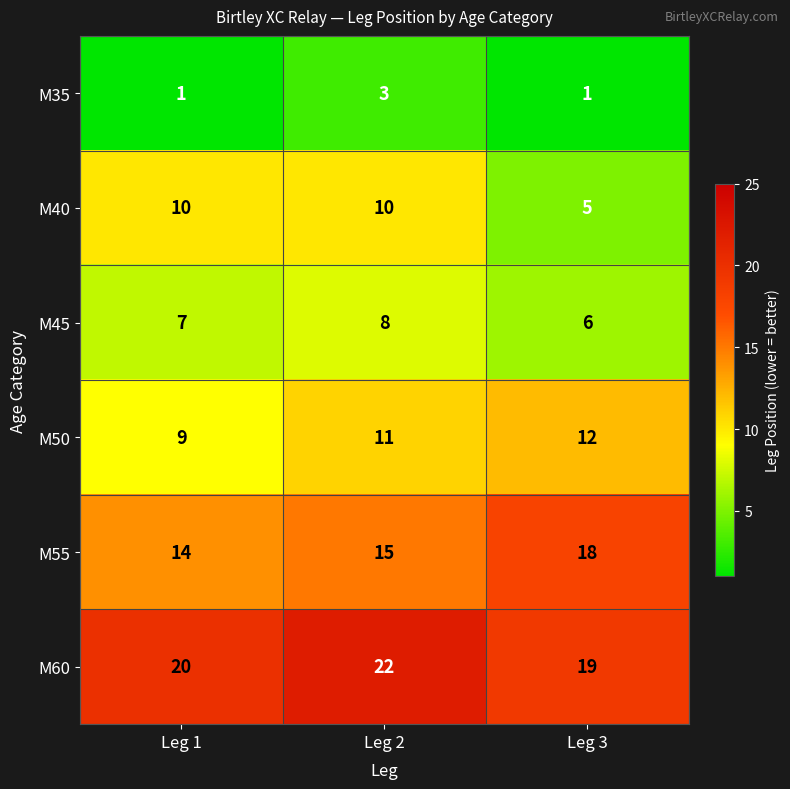

Which series has the largest total across all categories?

M60